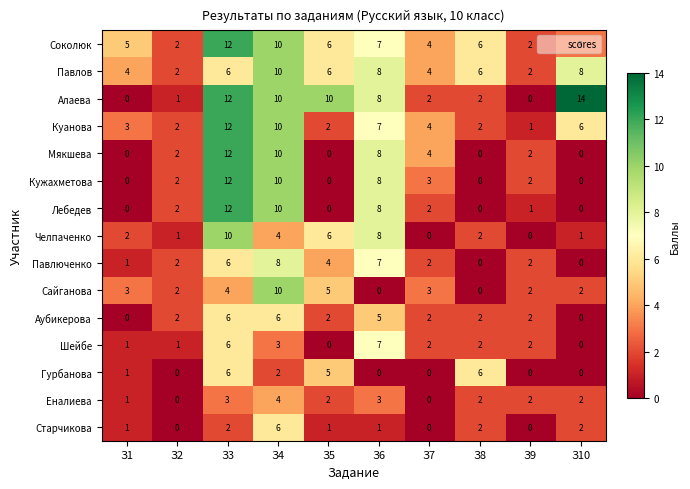

Count the Павлюченко values in the range 1 to 6.

6